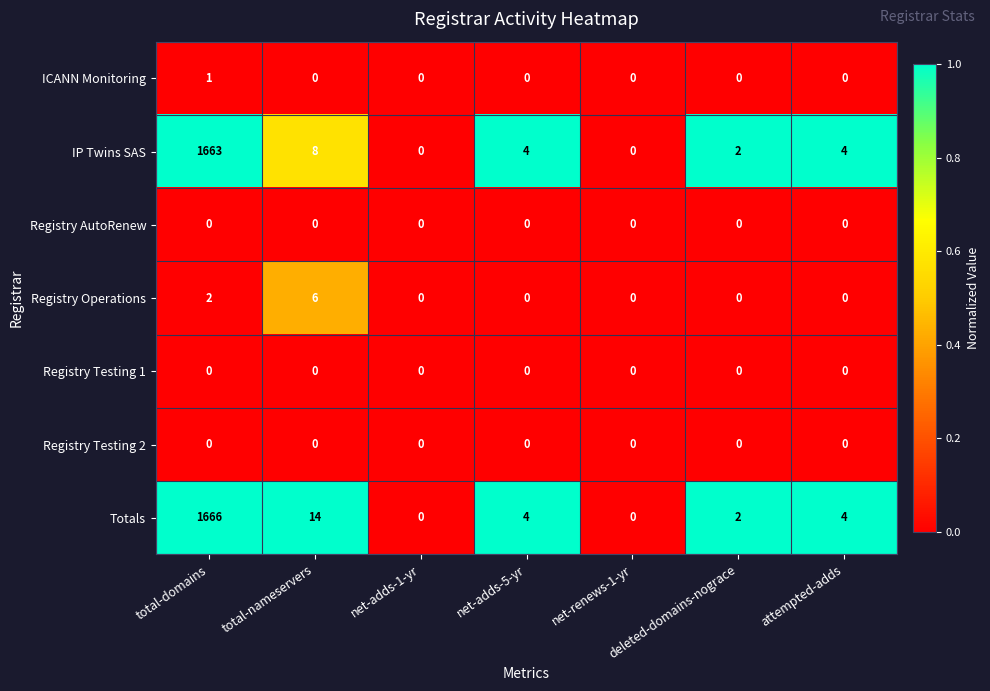

Between total-nameservers and net-renews-1-yr, which series saw the biggest shift?

Totals